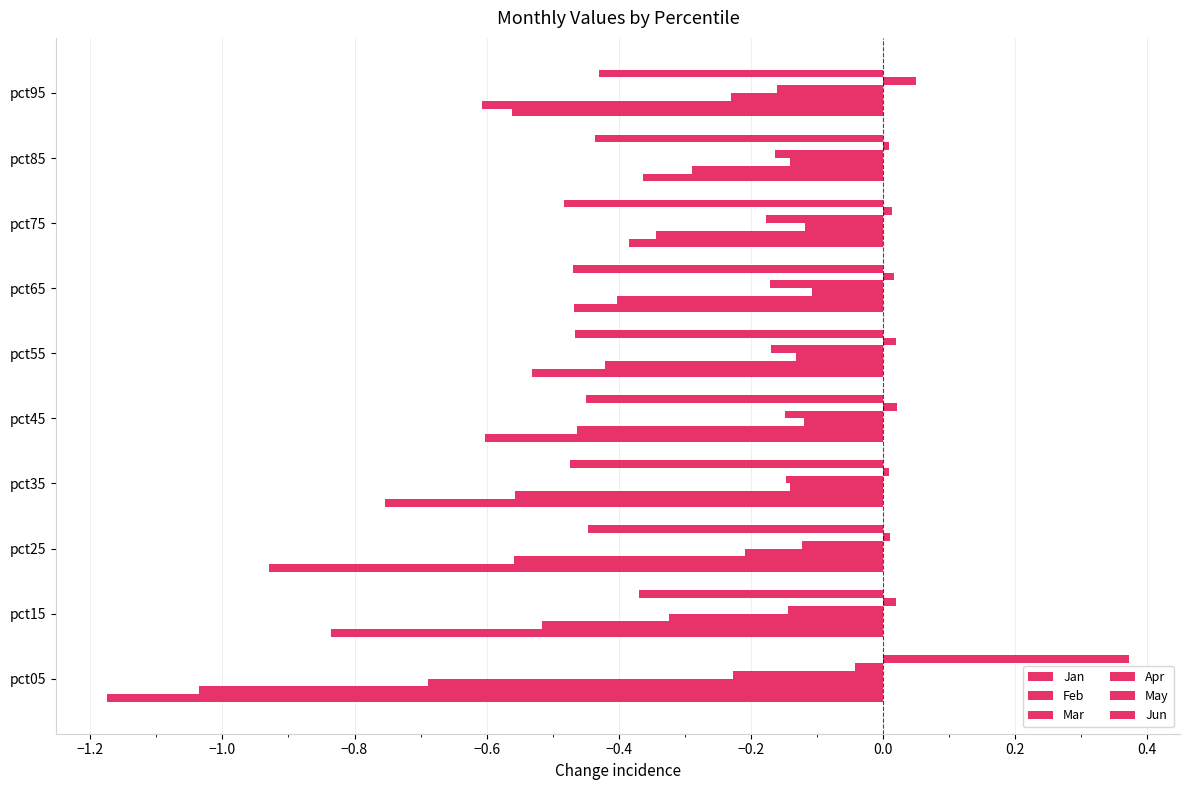

Count the number of categories in the chart.

10